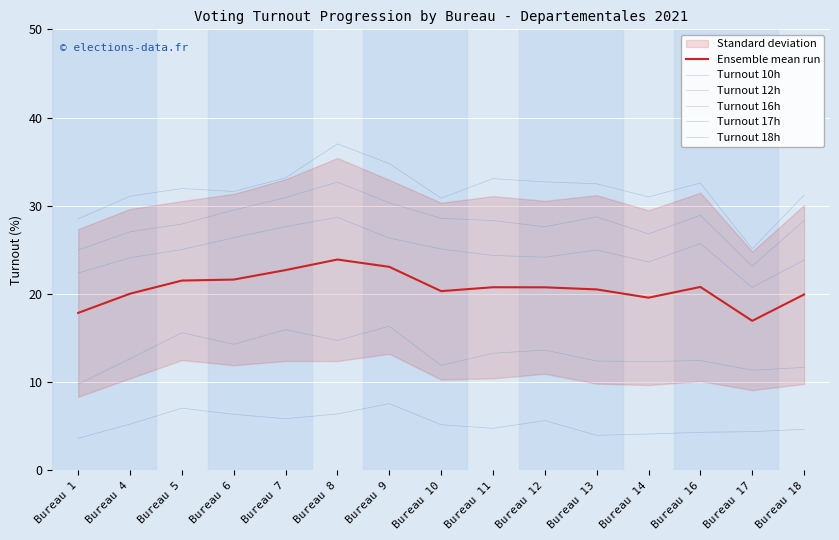

True or false: Ensemble mean run has more than 2 interior local peaks.

True